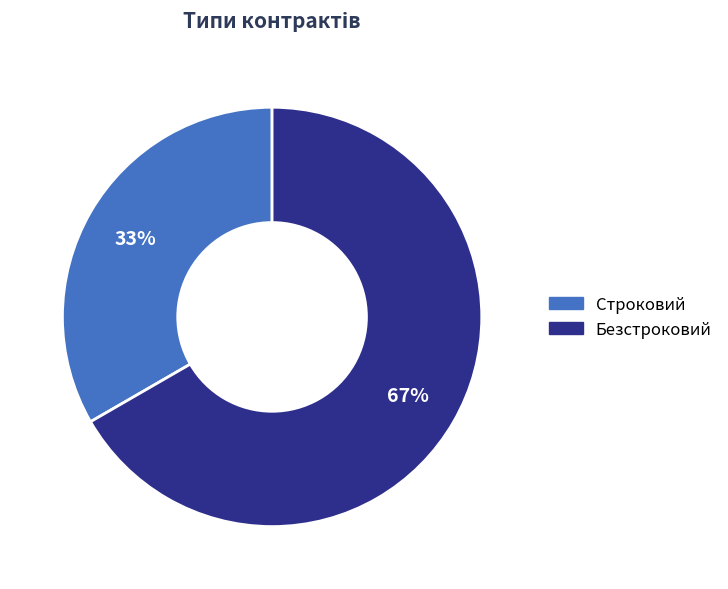

Combined, do Строковий and Безстроковий account for over 50%?

Yes